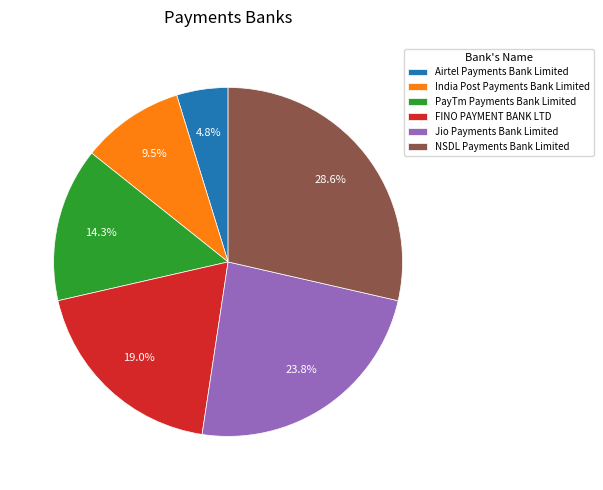

What percentage is NOT represented by Jio Payments Bank Limited?

76.2%